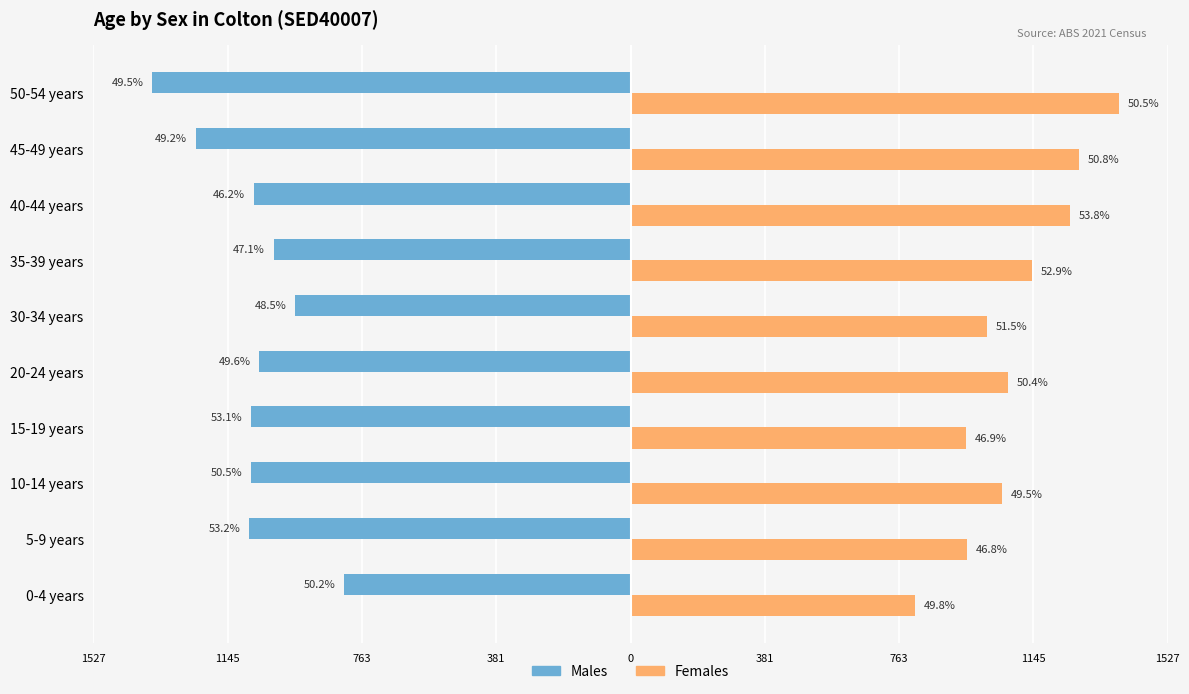

What are all the series names shown in the legend?

Males, Females